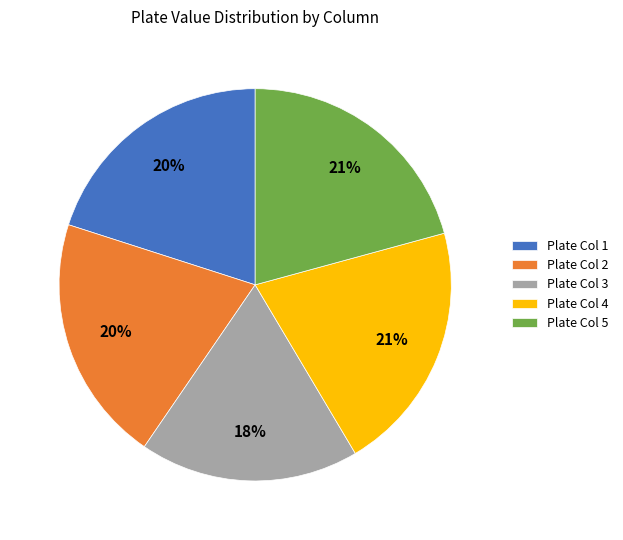

Is it true that Plate Col 5 is 13% of the pie?

False